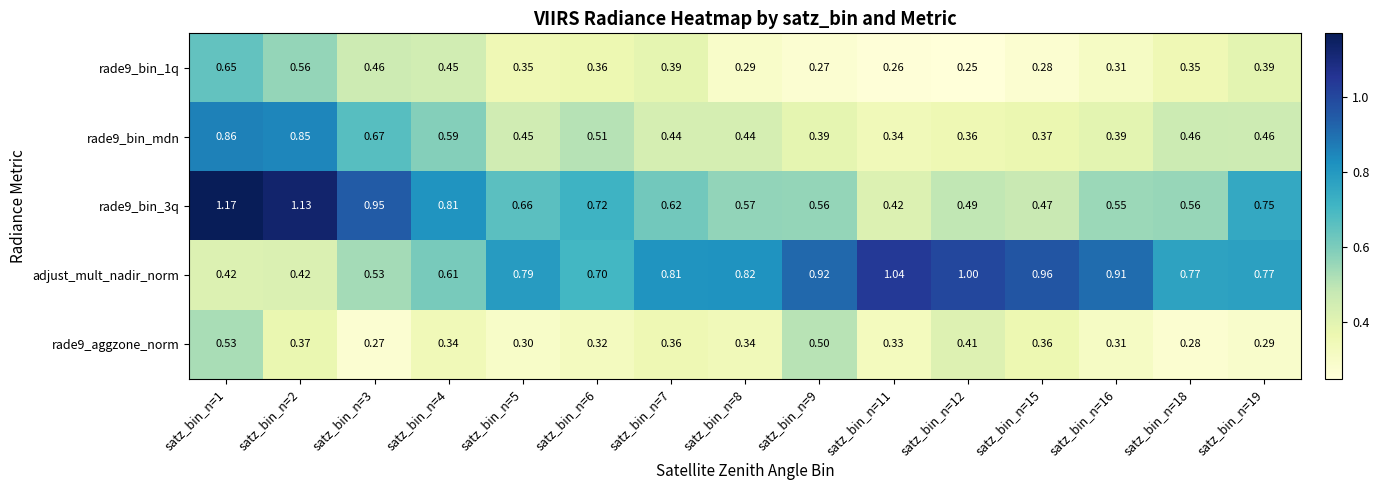

Between satz_bin_n=6 and satz_bin_n=12, which series saw the biggest shift?

adjust_mult_nadir_norm